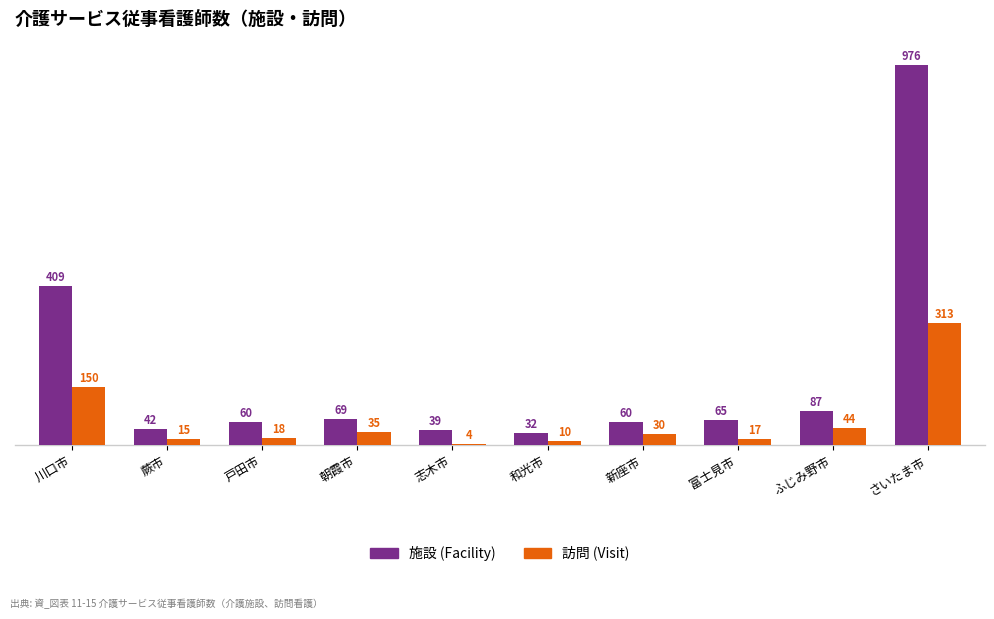

What is the total value across all series at 川口市?

558.2